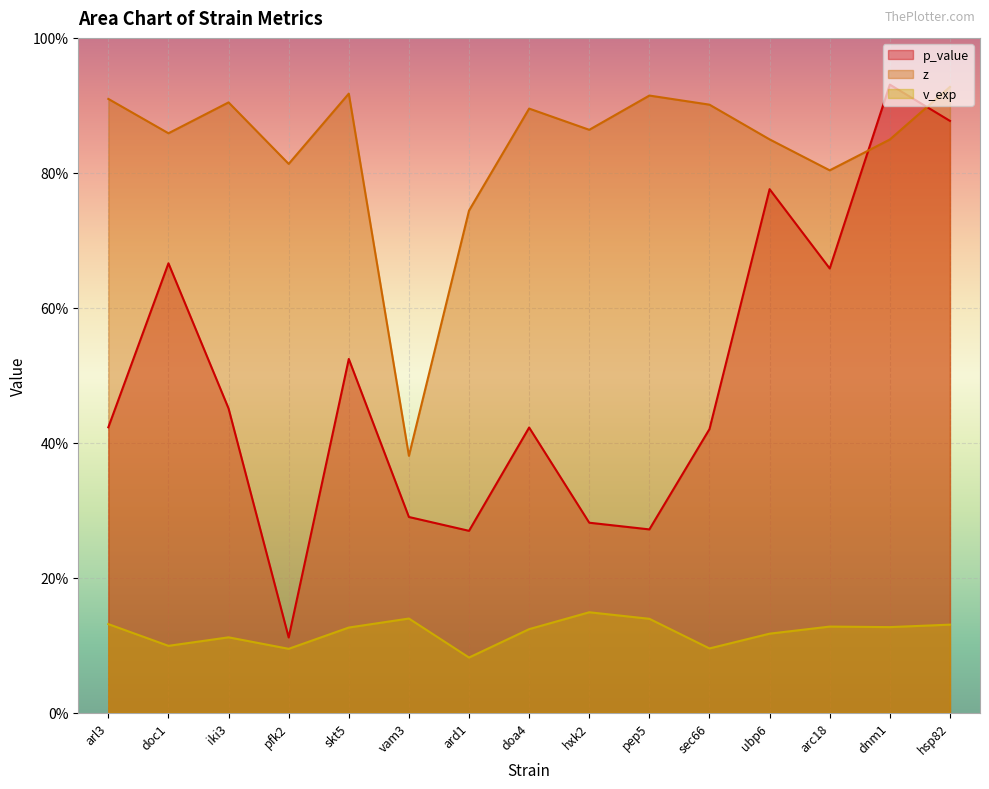

Reading left to right, extract all data points from this chart.

p_value: arl3=0.4	doc1=0.7	iki3=0.5	pfk2=0.1	skt5=0.5	vam3=0.3	ard1=0.3	doa4=0.4	hxk2=0.3	pep5=0.3	sec66=0.4	ubp6=0.8	arc18=0.7	dnm1=0.9	hsp82=0.9
z: arl3=0.9	doc1=0.9	iki3=0.9	pfk2=0.8	skt5=0.9	vam3=0.4	ard1=0.7	doa4=0.9	hxk2=0.9	pep5=0.9	sec66=0.9	ubp6=0.8	arc18=0.8	dnm1=0.8	hsp82=0.9
v_exp: arl3=0.1	doc1=0.1	iki3=0.1	pfk2=0.1	skt5=0.1	vam3=0.1	ard1=0.1	doa4=0.1	hxk2=0.1	pep5=0.1	sec66=0.1	ubp6=0.1	arc18=0.1	dnm1=0.1	hsp82=0.1